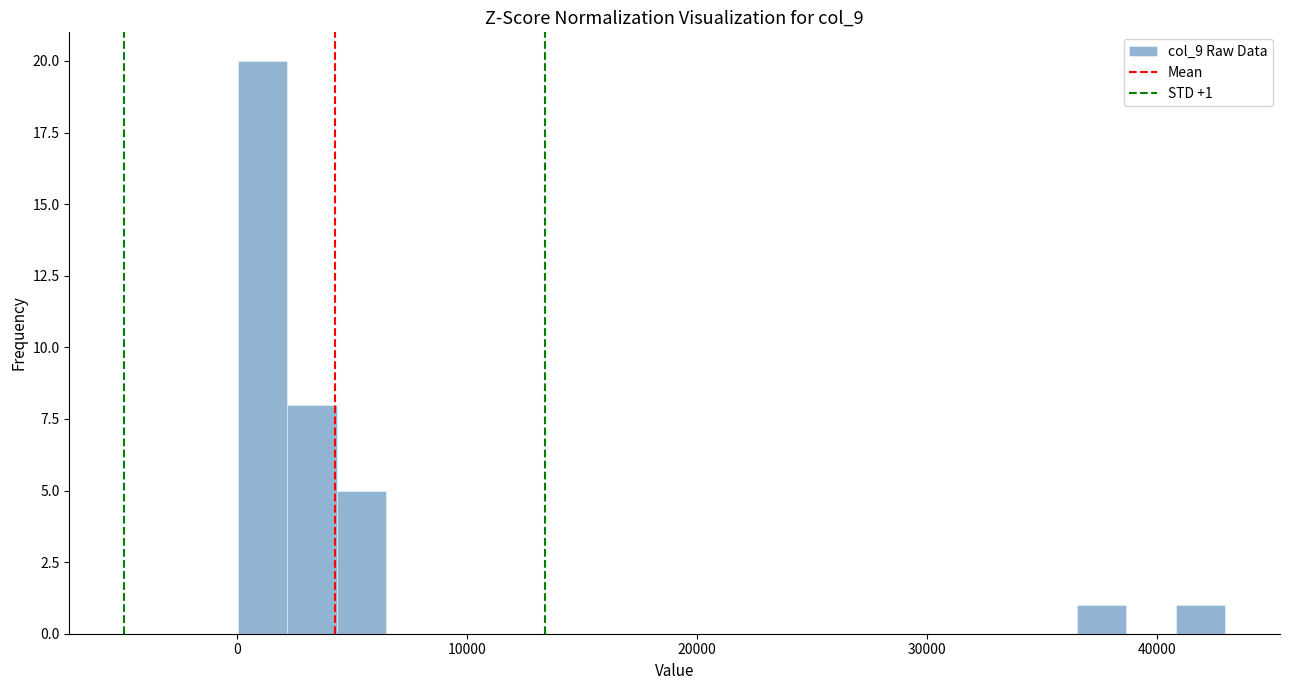

Read against the x-axis, roughly where is the centre of the tallest bar?

1000